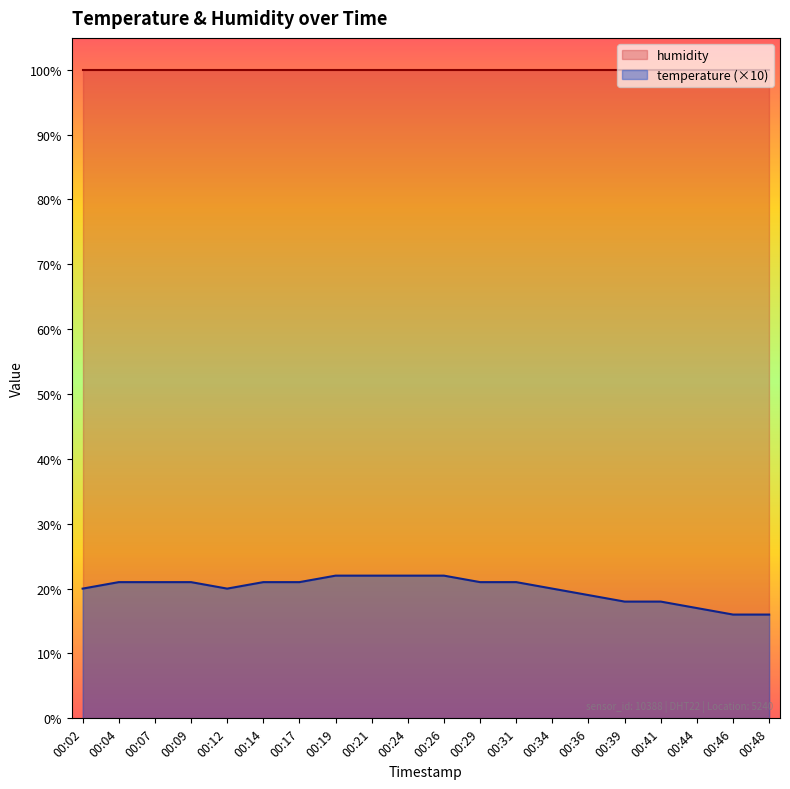

How many values are between 19 and 21?

11